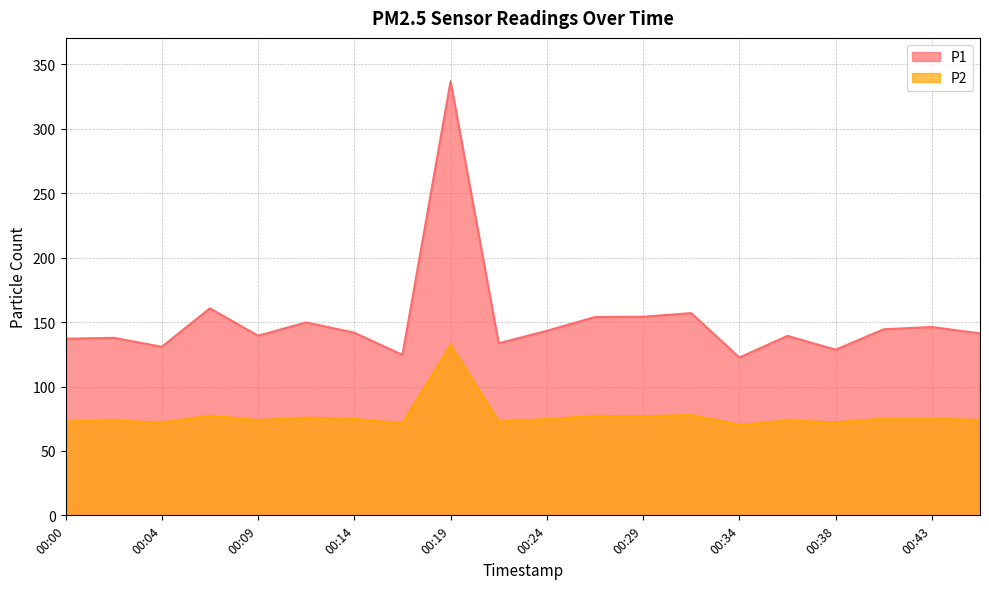

At which category is the sum across all series the highest?

00:19